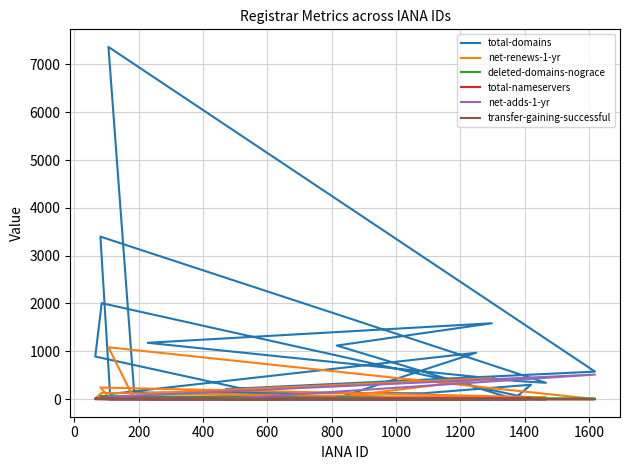

Is it true that deleted-domains-nograce equals -20 at 1600?

False